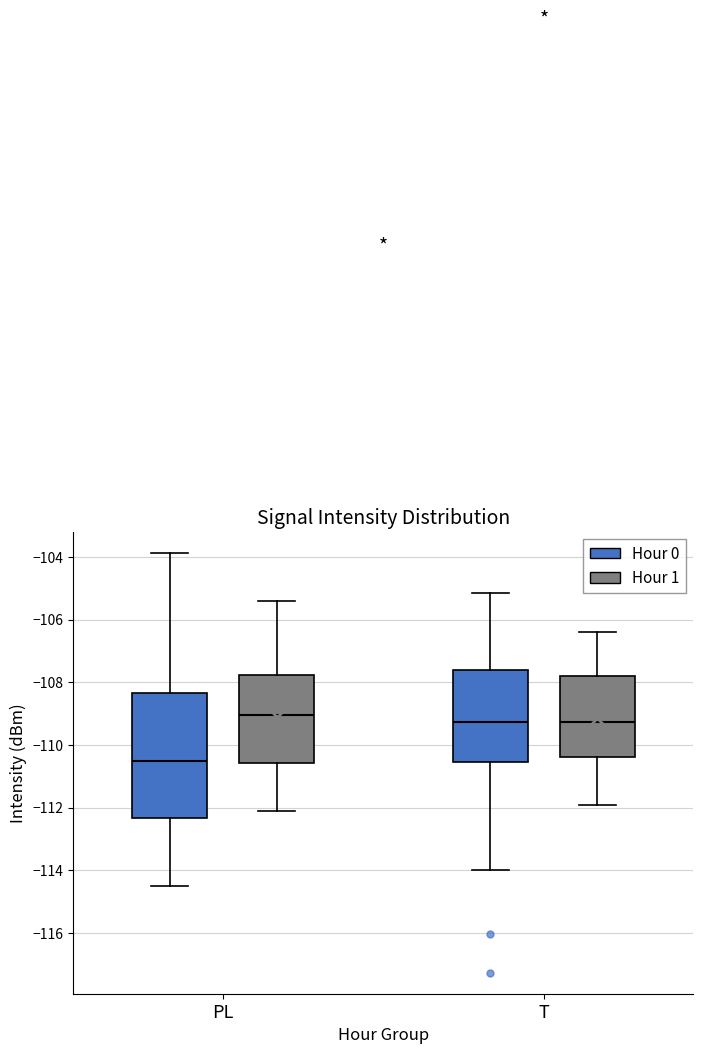

Reading left to right, transcribe this box plot: for each box, give where its median line is, the range the box spans, and where its two whiskers end, as read against the y-axis. The values are not printed on the chart, so give them approximately, as read against the axis.

PL (Hour 0): median -110.4, box -112.4 to -108.4, whiskers -114.4 to -103.8
PL (Hour 1): median -109.0, box -110.6 to -107.8, whiskers -112.0 to -105.4
T (Hour 0): median -109.2, box -110.6 to -107.6, whiskers -114.0 to -105.2
T (Hour 1): median -109.2, box -110.4 to -107.8, whiskers -111.8 to -106.4